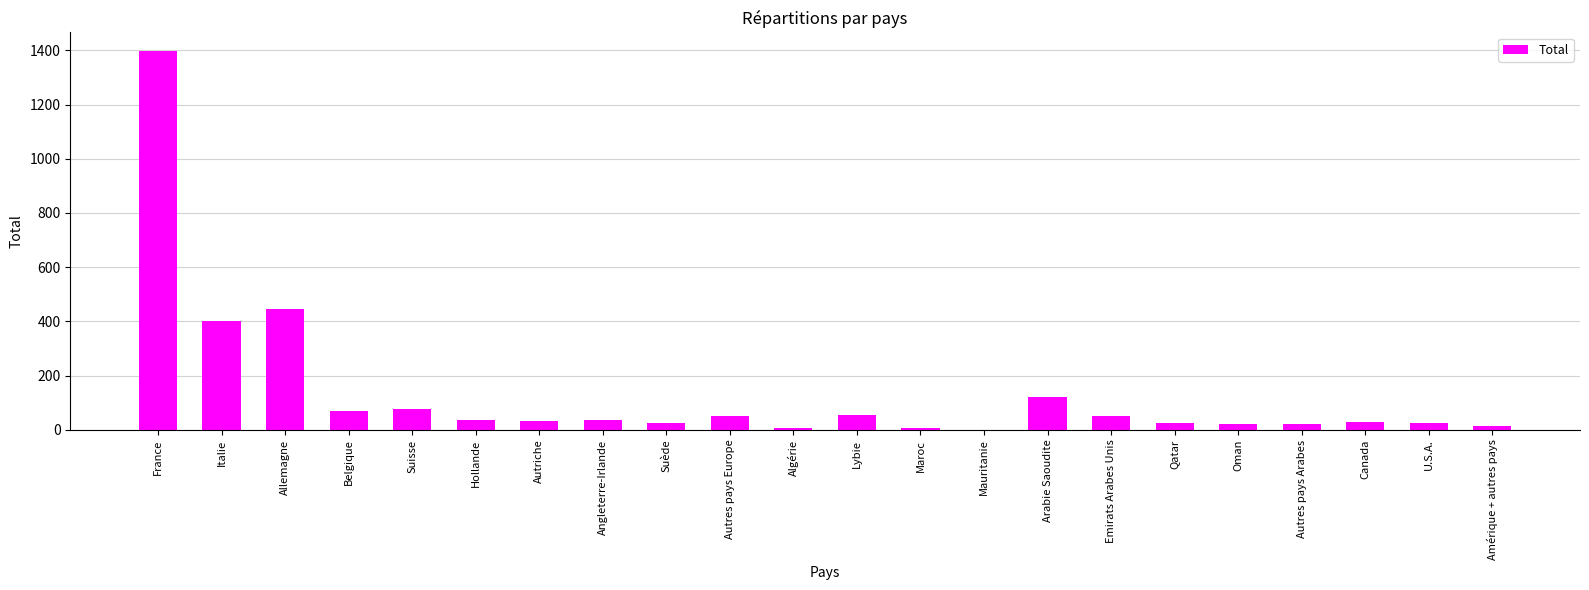

Which has a higher value, Allemagne or Angleterre-Irlande?

Allemagne